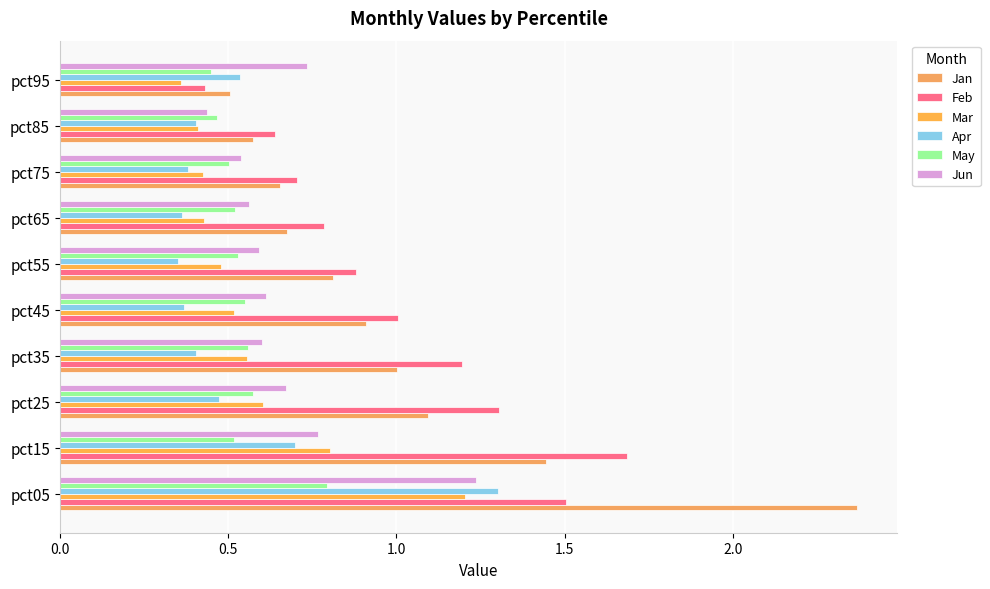

What are all the series names shown in the legend?

Jan, Feb, Mar, Apr, May, Jun